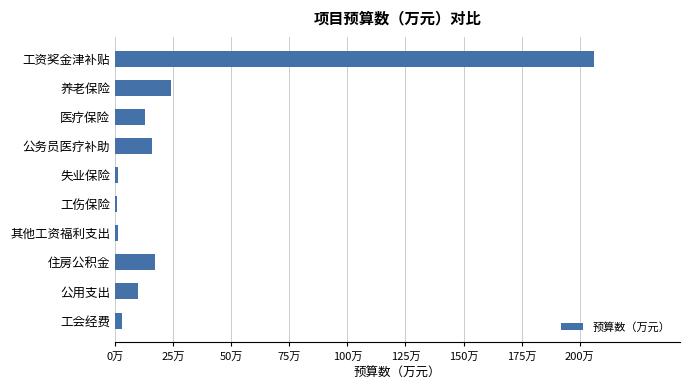

Count the number of categories in the chart.

10